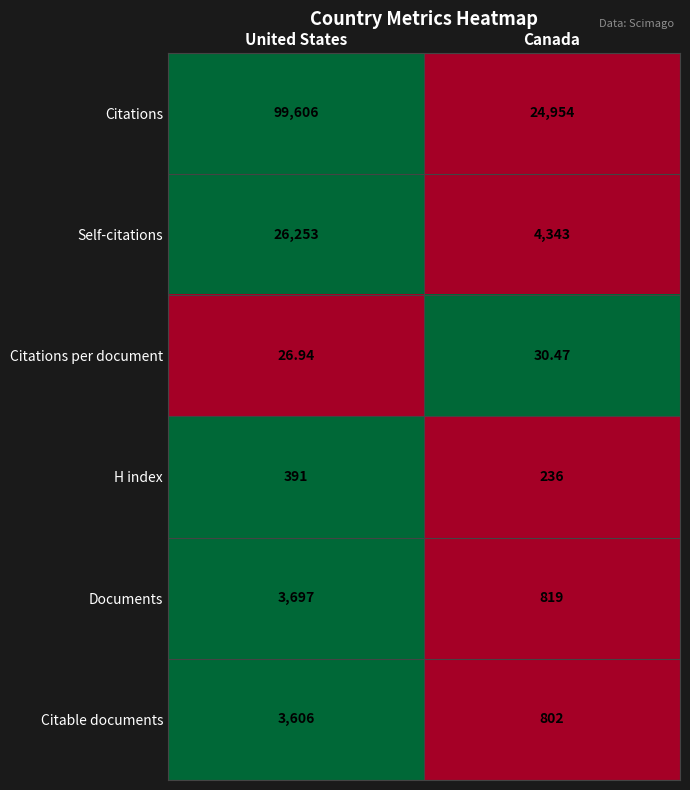

Which series changed the most between United States and Canada?

Citations